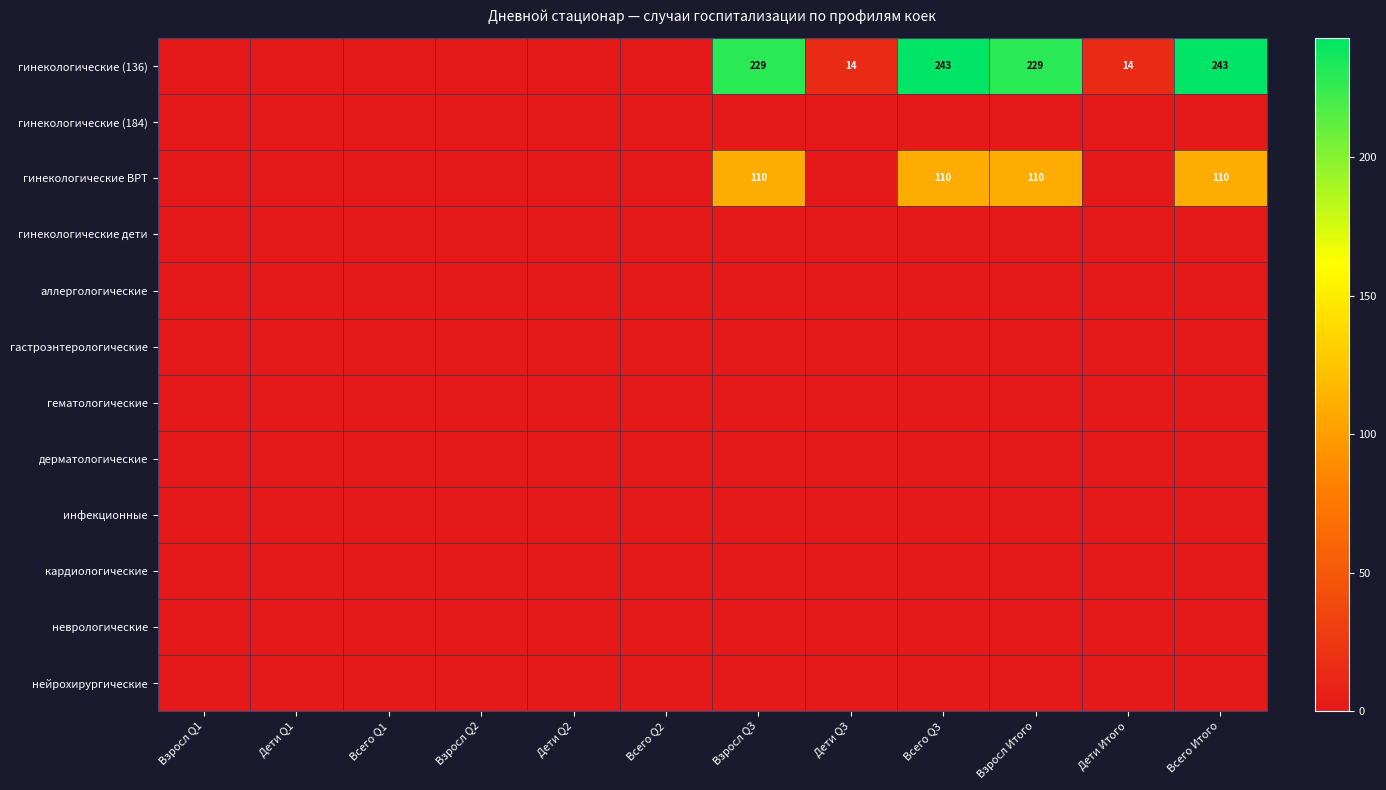

True or false: гинекологические ВРТ has a value of 110 at Взросл Итого.

True